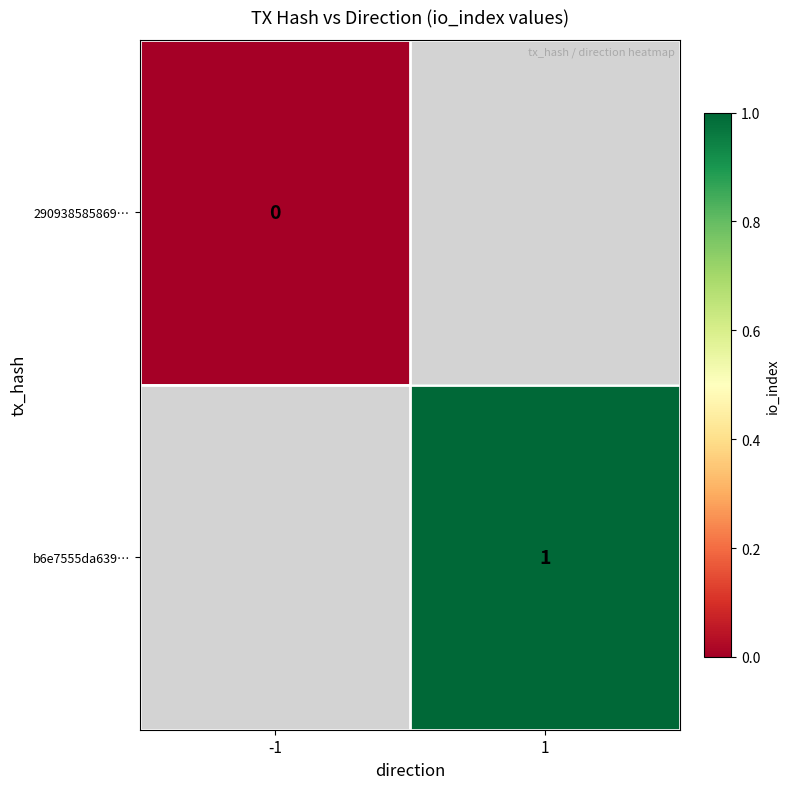

How many series are shown in this chart?

2